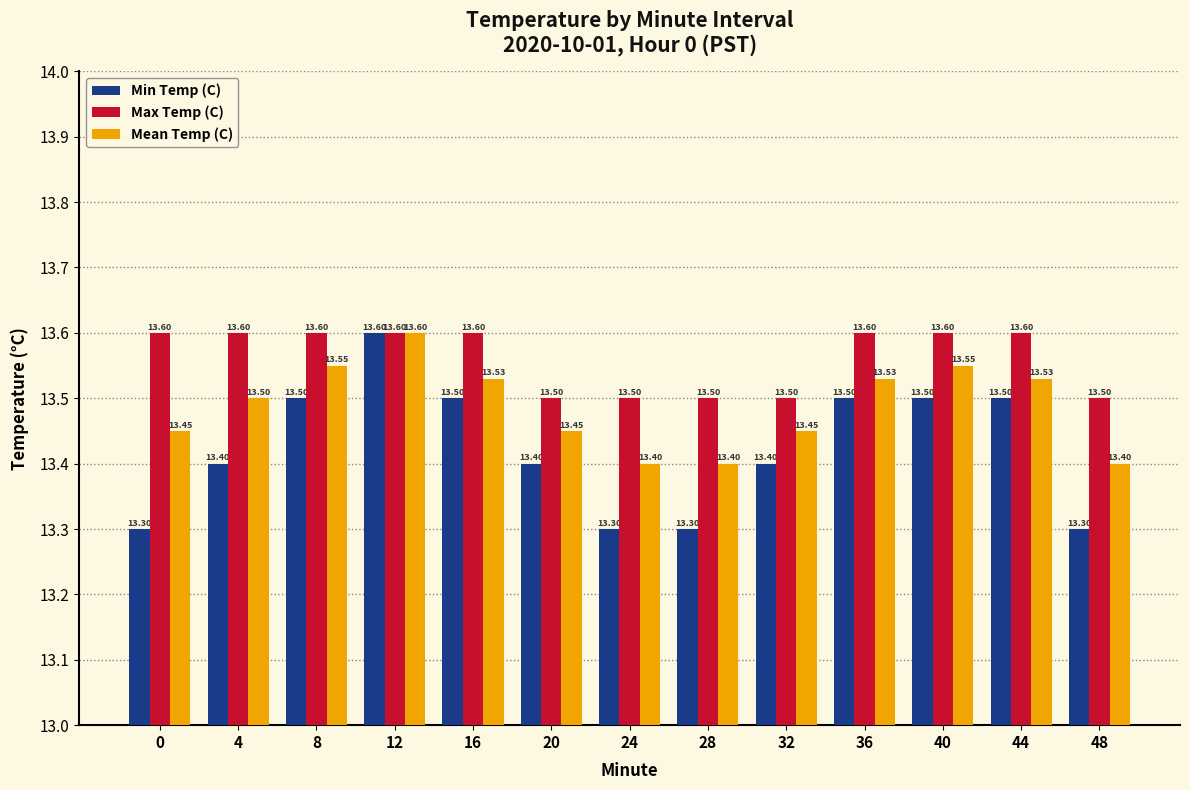

What is the value of the Mean Temp (C) bar at the 11th from the left?

13.6